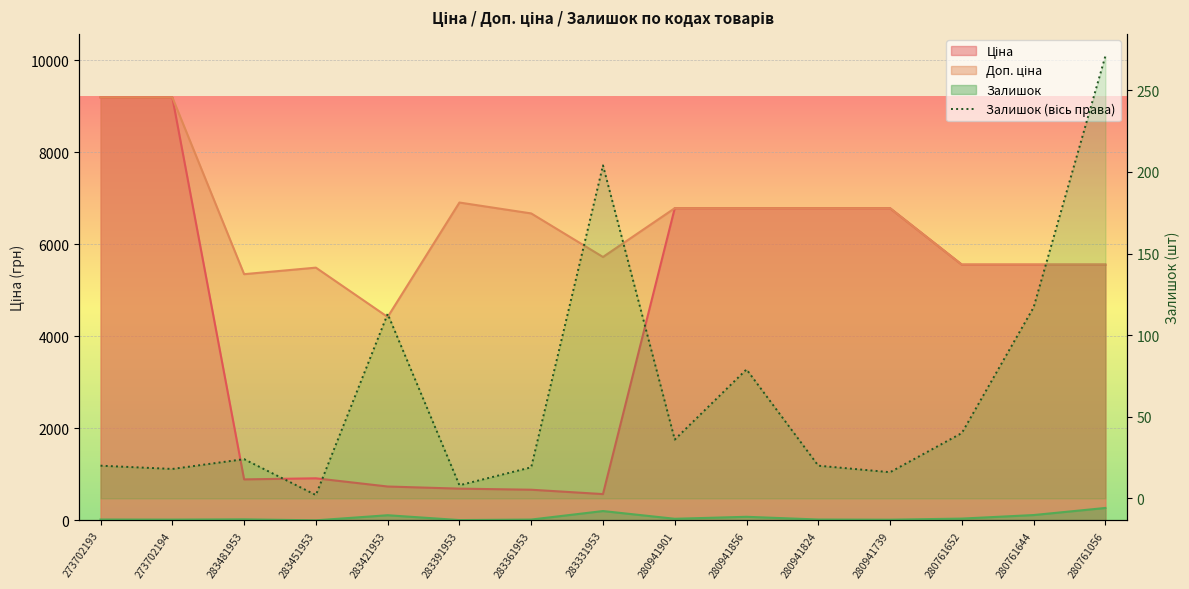

How many interior local valleys (lower than both neighbors) does the data have?

5